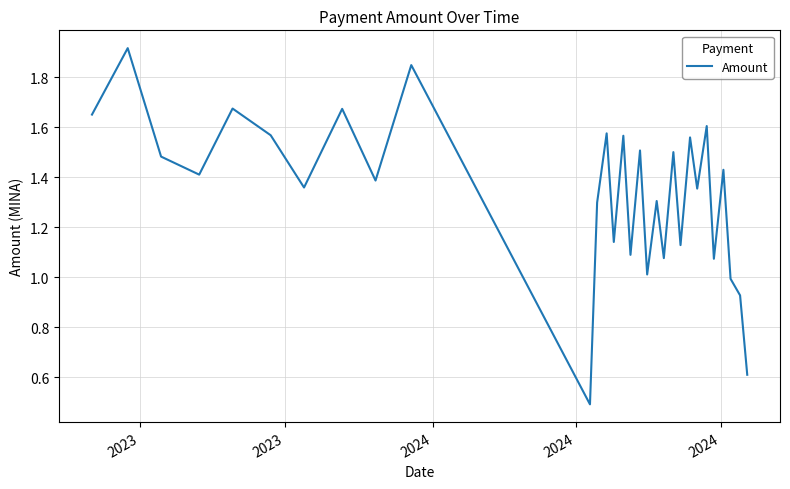

What is the minimum value shown in the chart?

0.5